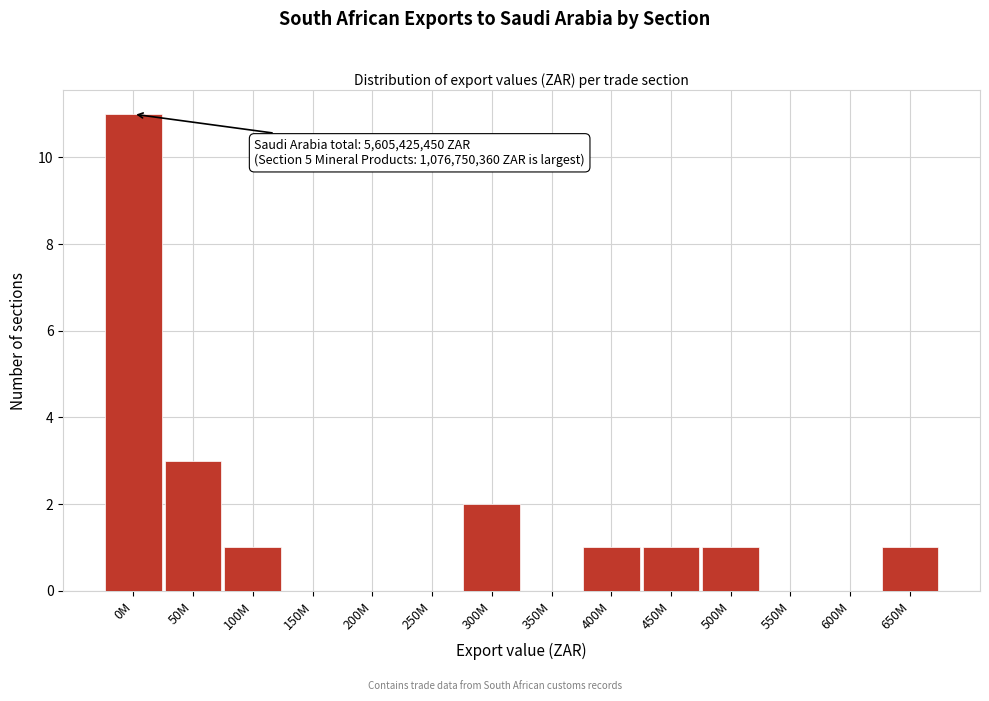

Which has a higher value, 600M or 50M?

50M